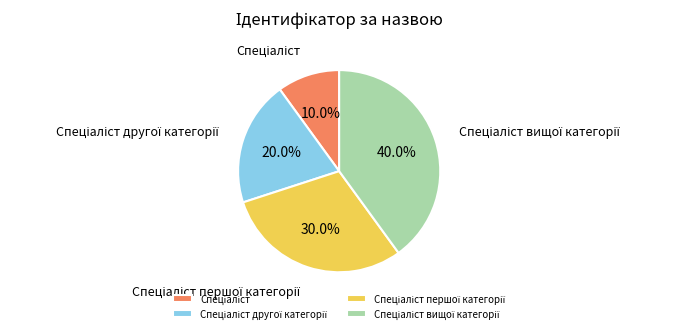

Does any single category account for the majority?

No